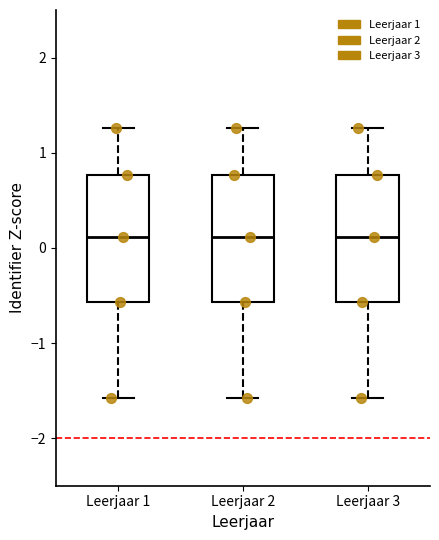

Where does the lower whisker of the box for Leerjaar 3 end on the y-axis? The values are not printed on the chart, so give them approximately, as read against the axis.

-1.6